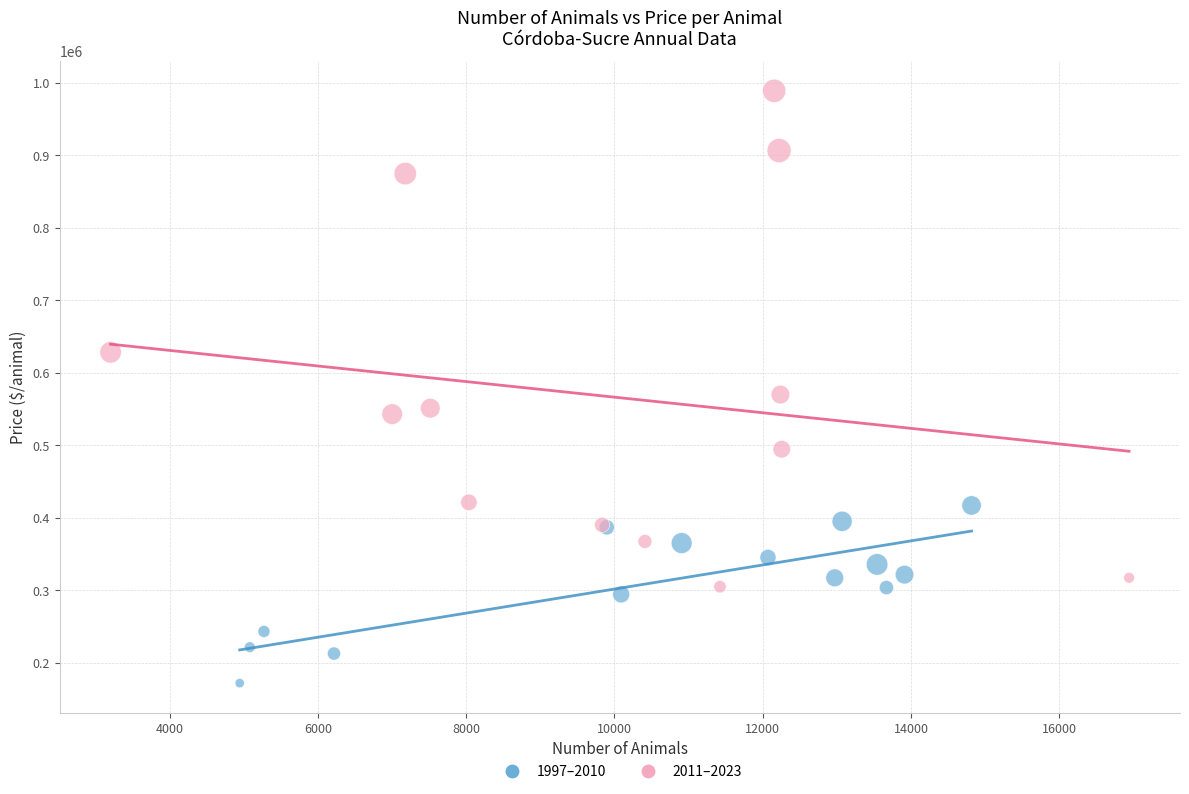

Which series contains the highest Y value?

2011–2023